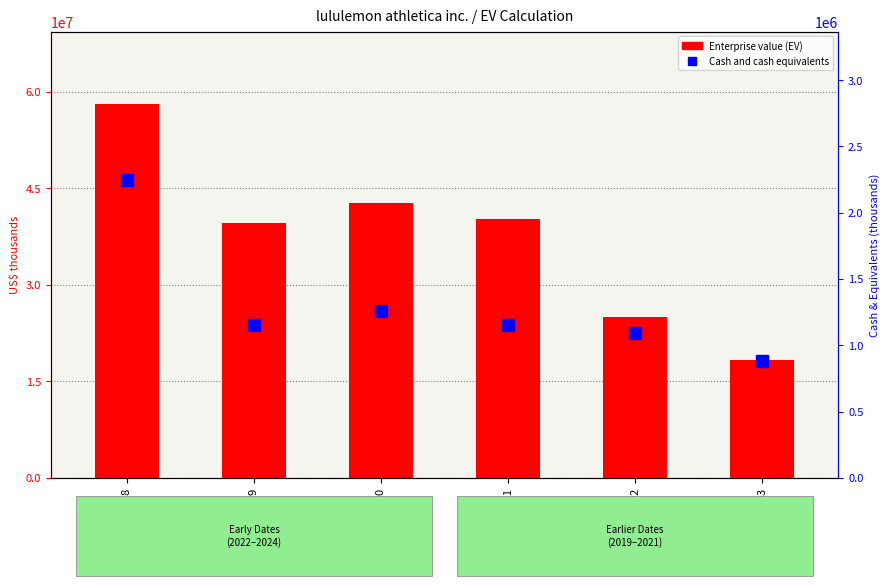

At which category is the sum across all series the highest?

2024-01-28